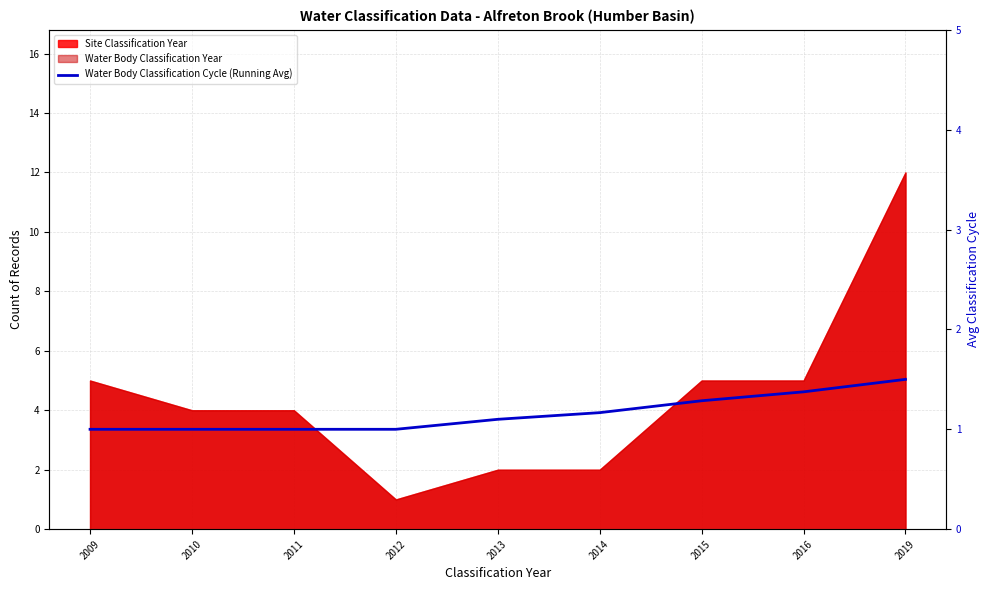

Which label corresponds to the largest value in the chart?

2019